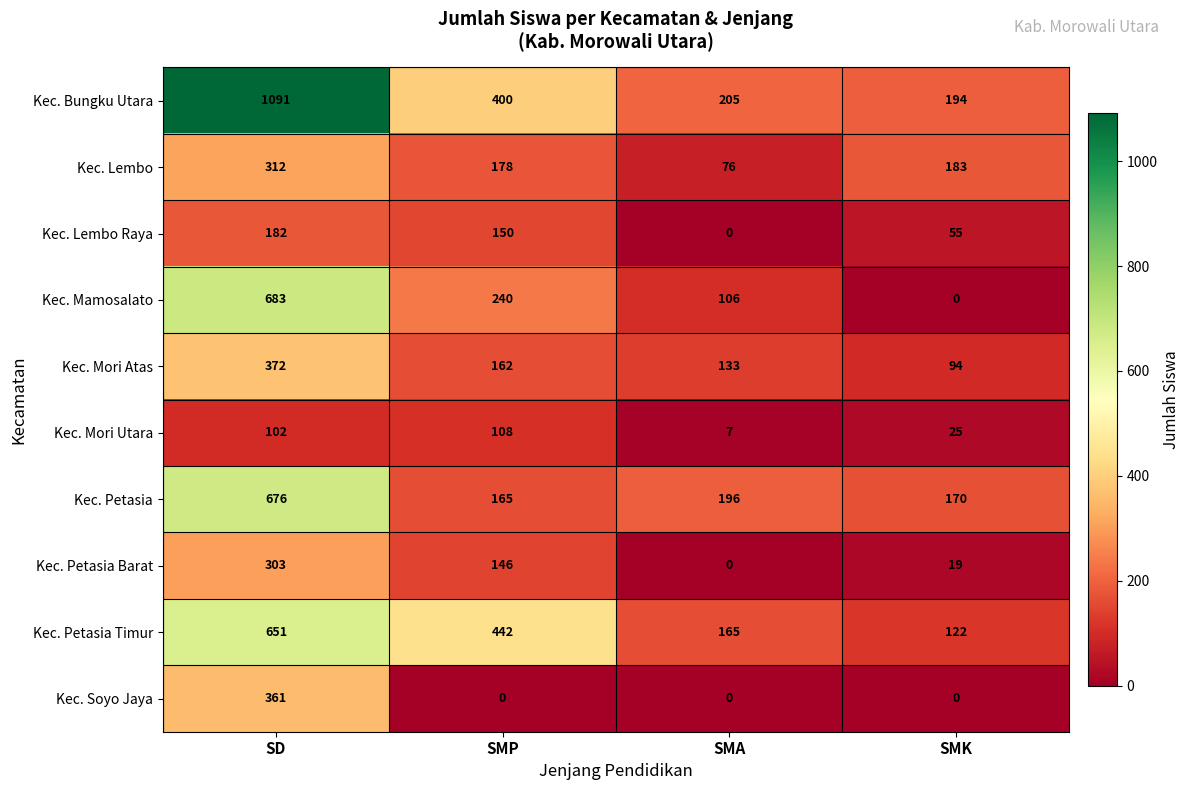

What is the difference between the maximum and minimum values in the Kec. Bungku Utara series?

897